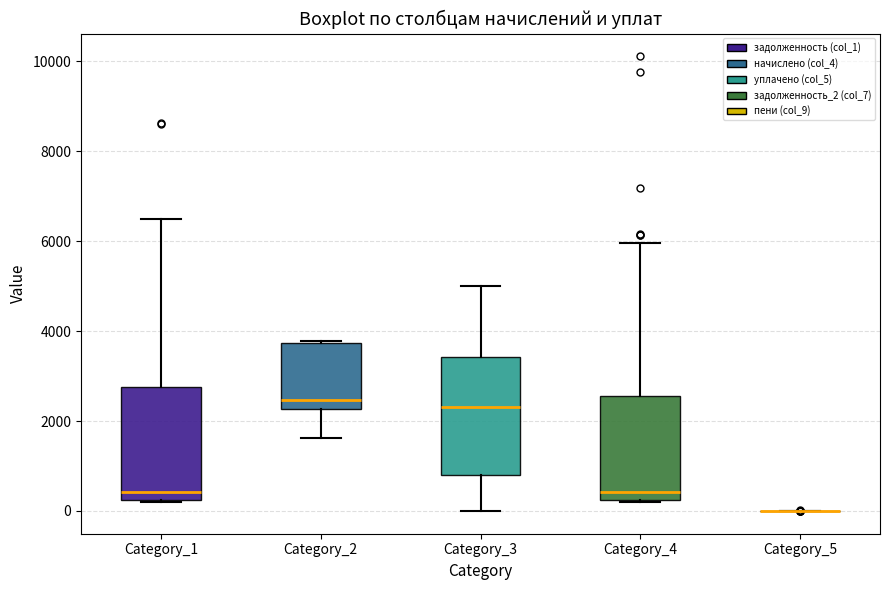

Reading left to right, transcribe this box plot: for each box, give where its median line is, the range the box spans, and where its two whiskers end, as read against the y-axis. The values are not printed on the chart, so give them approximately, as read against the axis.

Category_1: median 400, box 200 to 2800, whiskers 200 to 6400
Category_2: median 2400, box 2200 to 3800, whiskers 1600 to 3800
Category_3: median 2400, box 800 to 3400, whiskers 0 to 5000
Category_4: median 400, box 200 to 2600, whiskers 200 to 6000
Category_5: box collapsed to a line at 0, whiskers 0 to 0